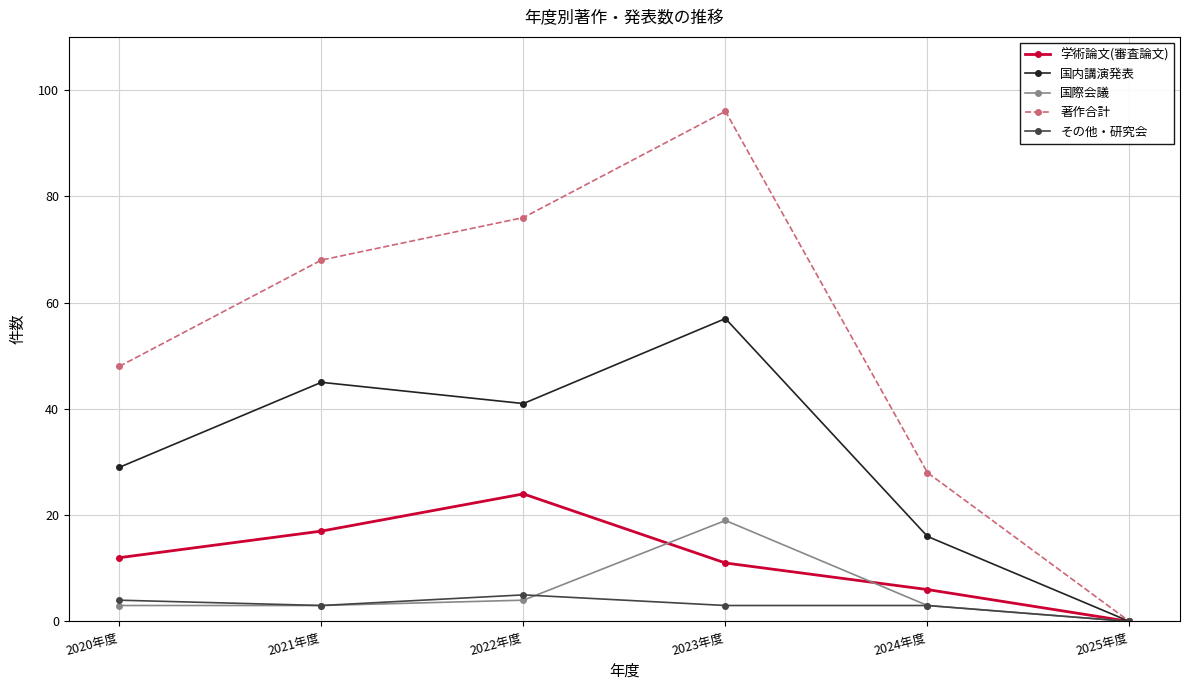

At which category does 国内講演発表 reach its first local valley?

2022年度